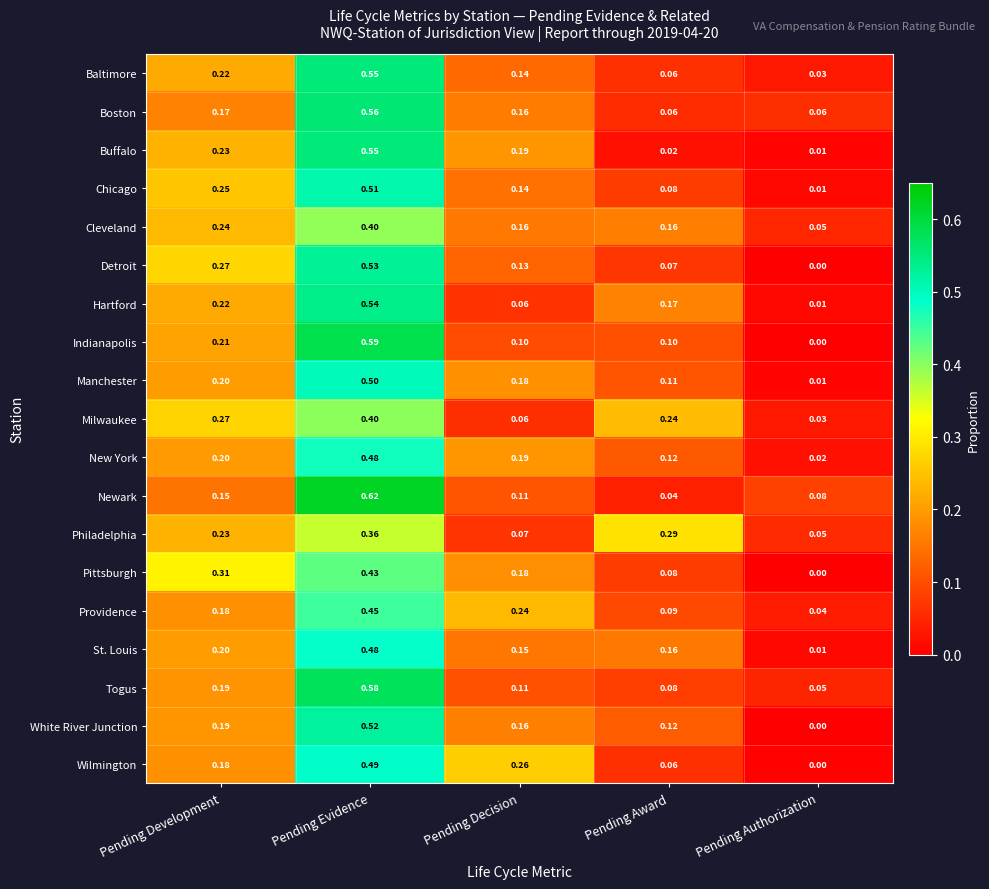

List the labels in order of Pittsburgh value, smallest first.

Pending Authorization, Pending Award, Pending Decision, Pending Development, Pending Evidence